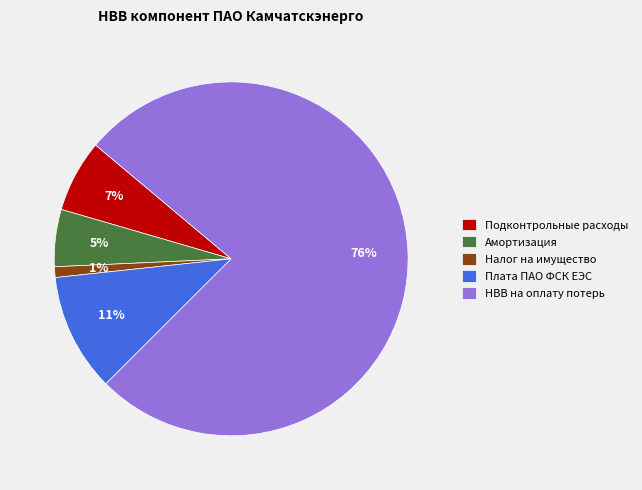

To the nearest percent, what portion does Амортизация represent?

5%